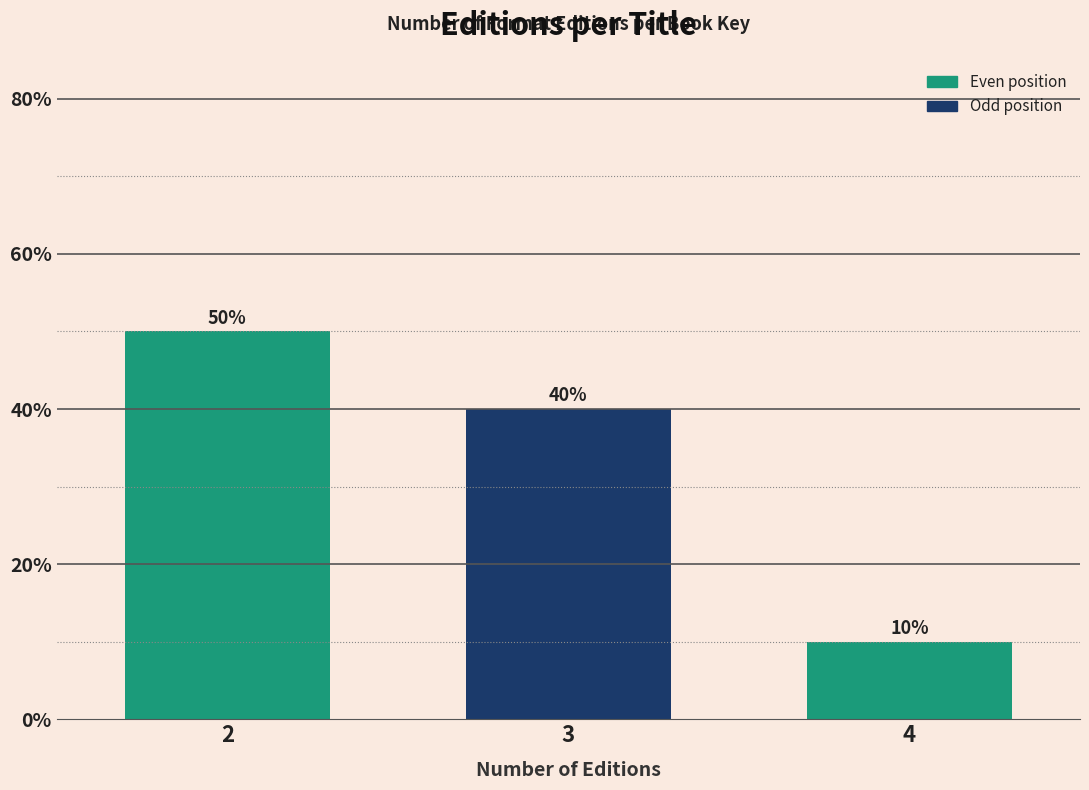

Reading left to right, transcribe all the data shown in this chart.

50	40	10